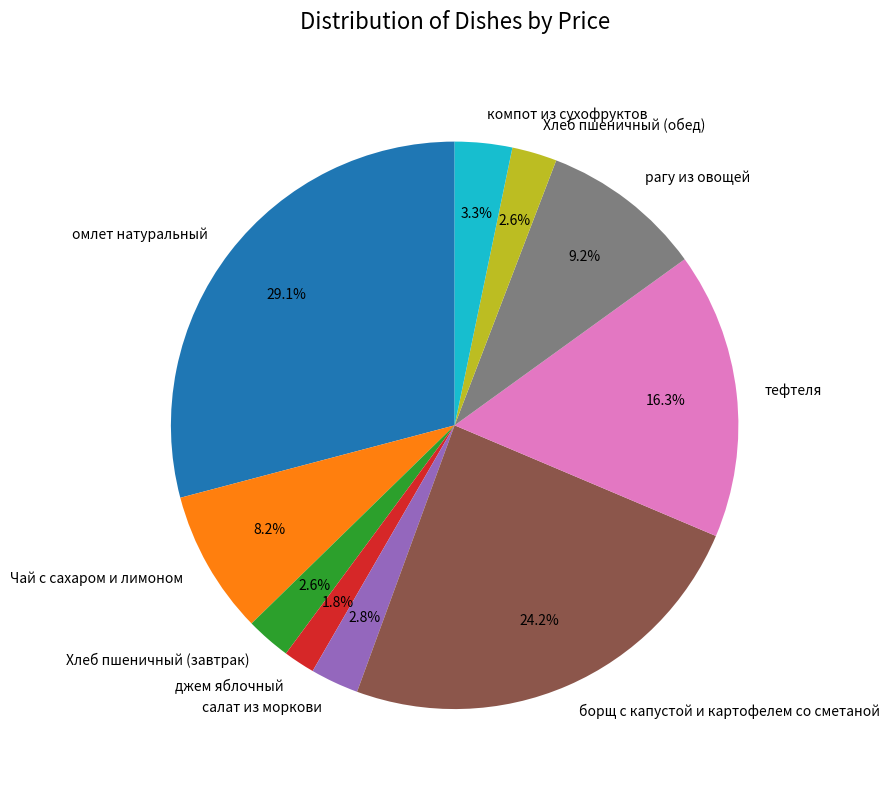

What is the ratio of the value at Чай с сахаром и лимоном to the value at омлет натуральный?

0.3